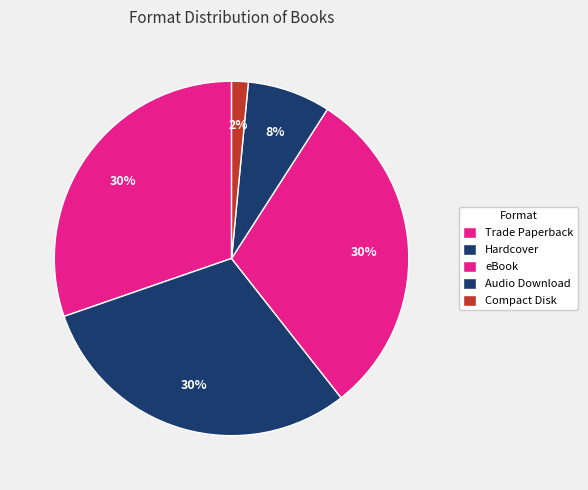

Which category has the biggest portion of the pie?

Trade Paperback